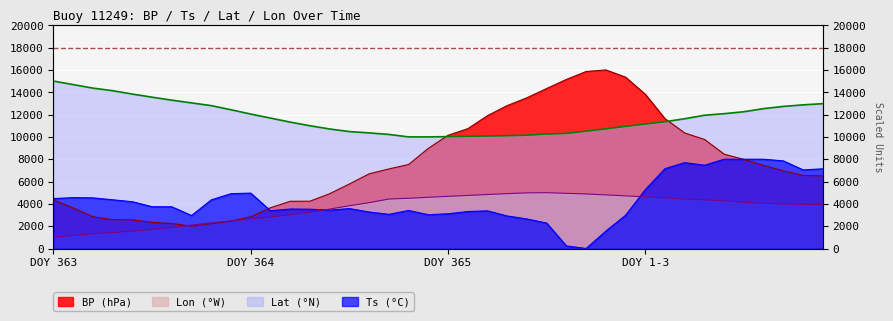

What is the sum of all BP values?

308465.5